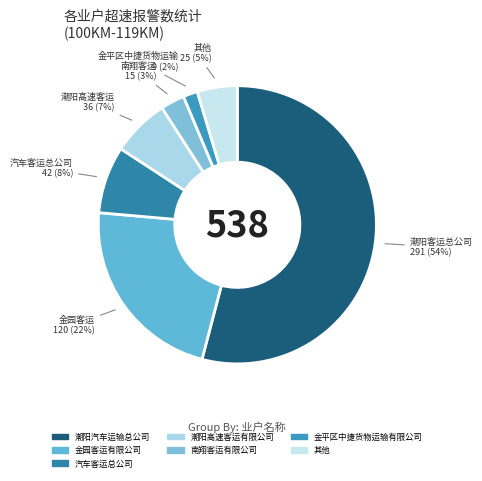

Count the number of slices in the pie.

7